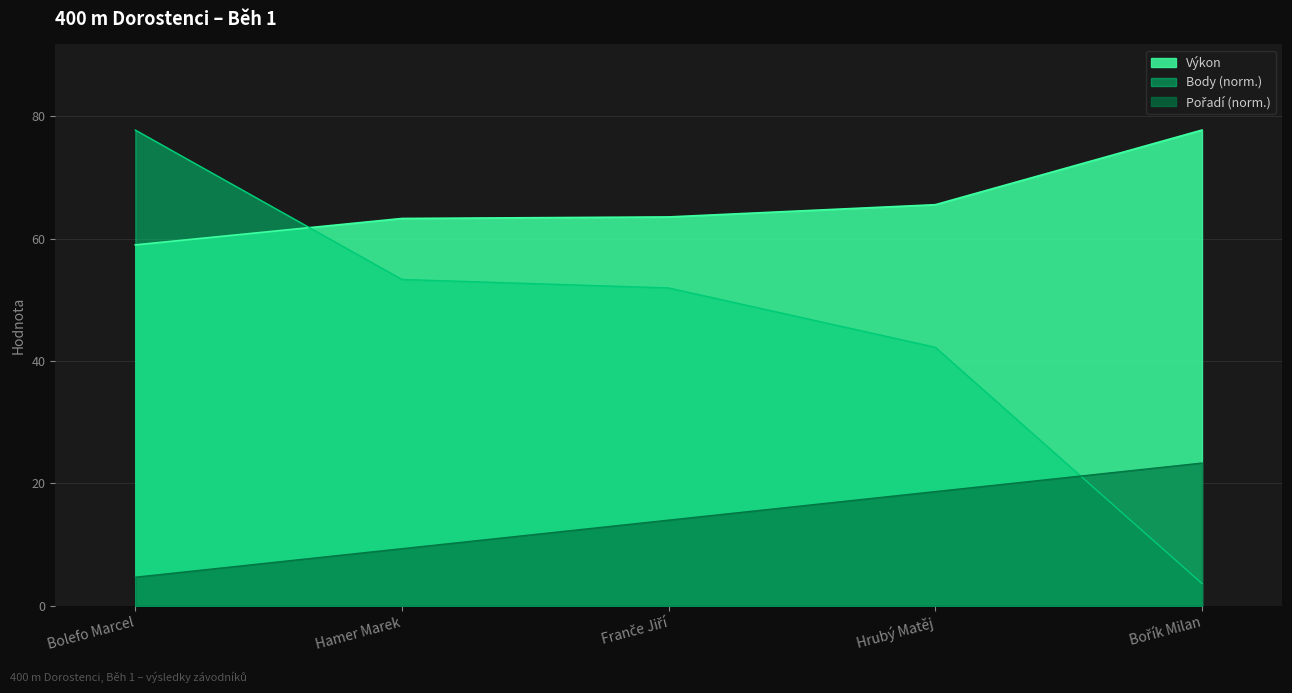

What is the total value across all series at Hamer Marek?

126.0